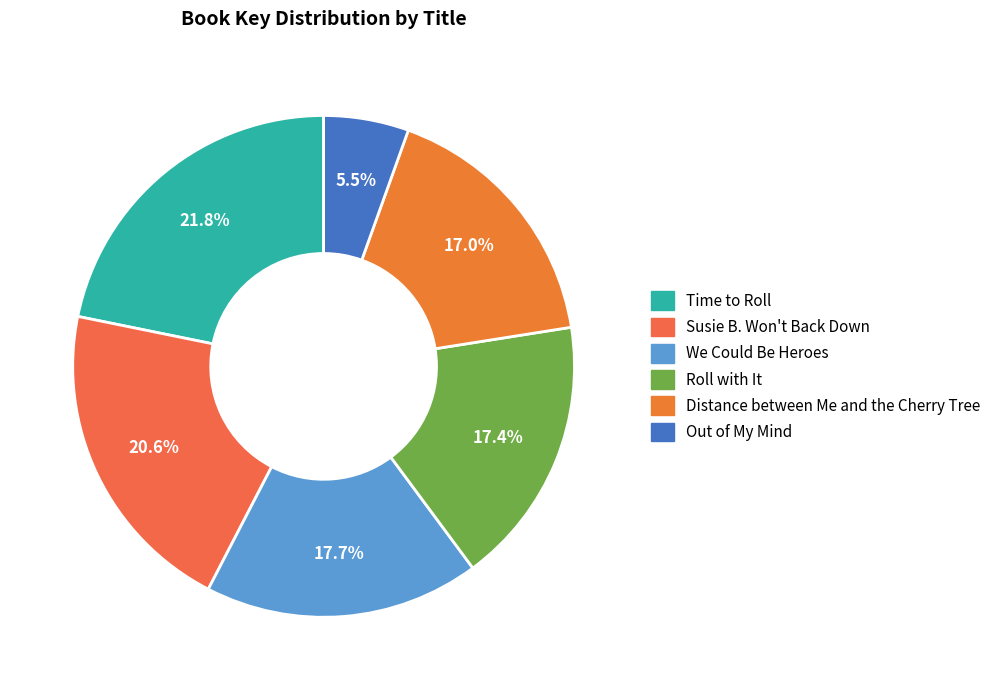

Between Susie B. Won't Back Down and Out of My Mind, which is larger?

Susie B. Won't Back Down